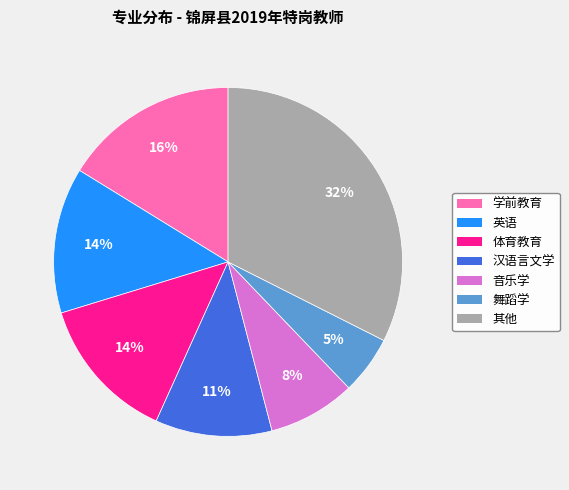

Is 其他 the majority of the pie?

No